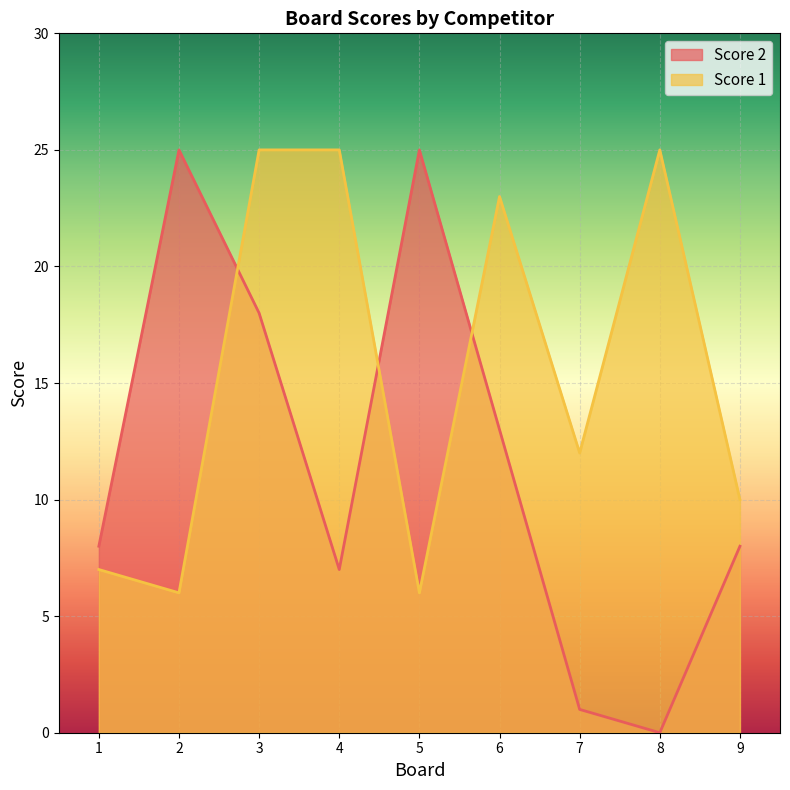

What is the total value across all series at 4?

32